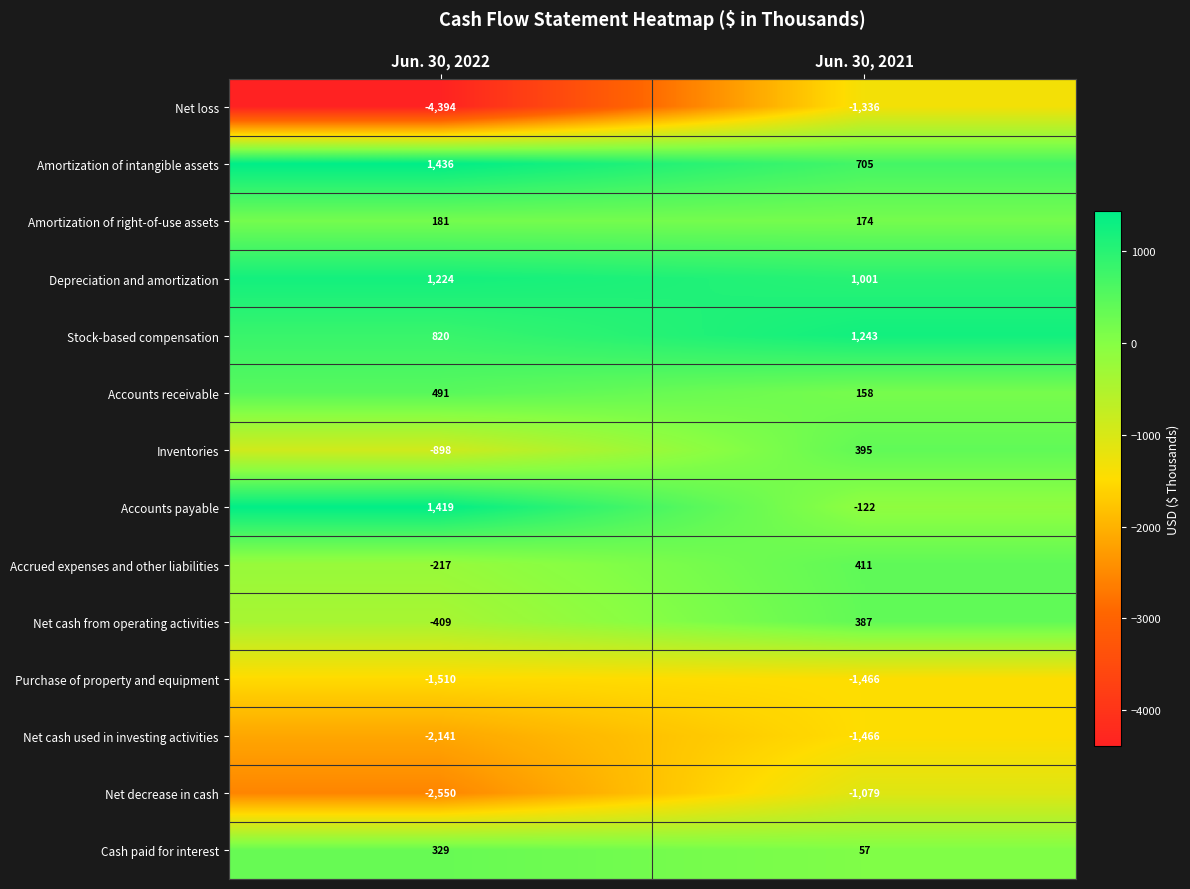

True or false: Net decrease in cash has a value of -1079 at Jun. 30, 2021.

True